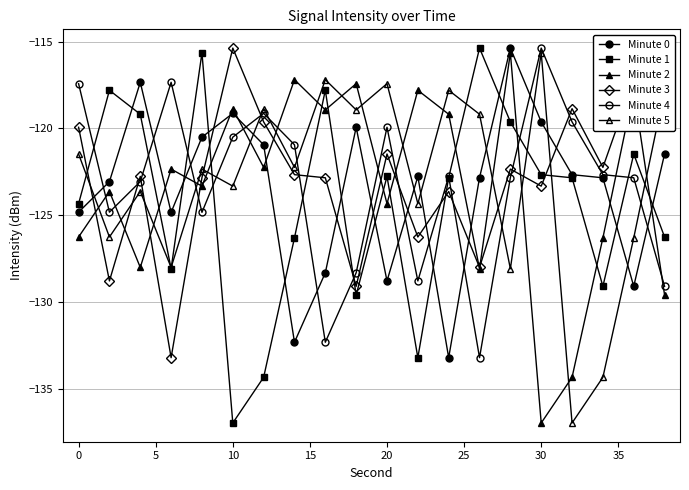

How many series are shown in this chart?

6